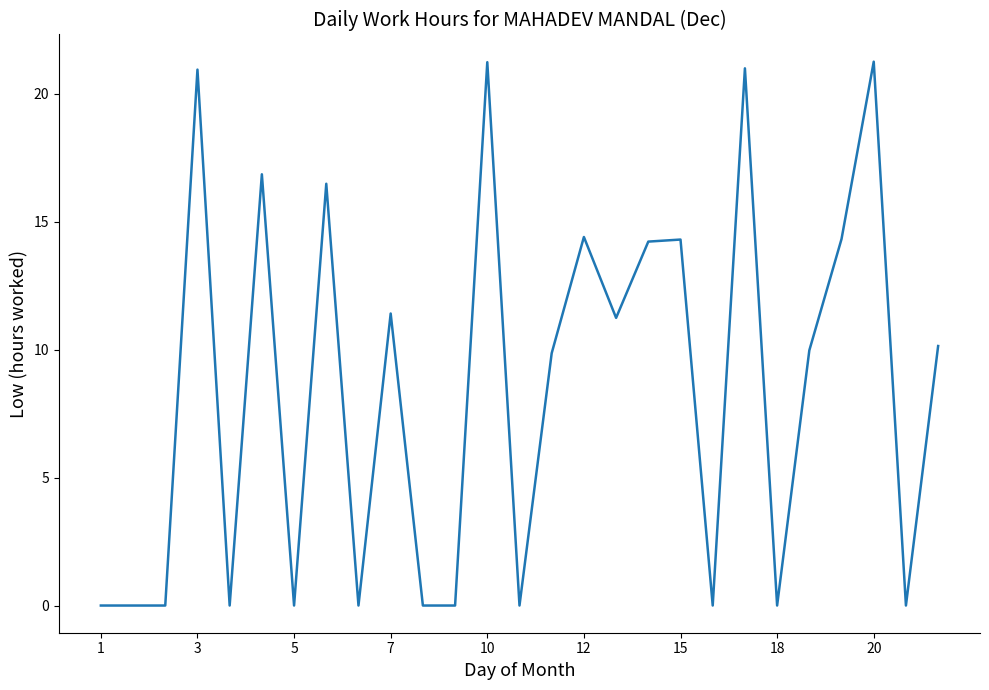

Is this an area chart (filled region under the line)?

No